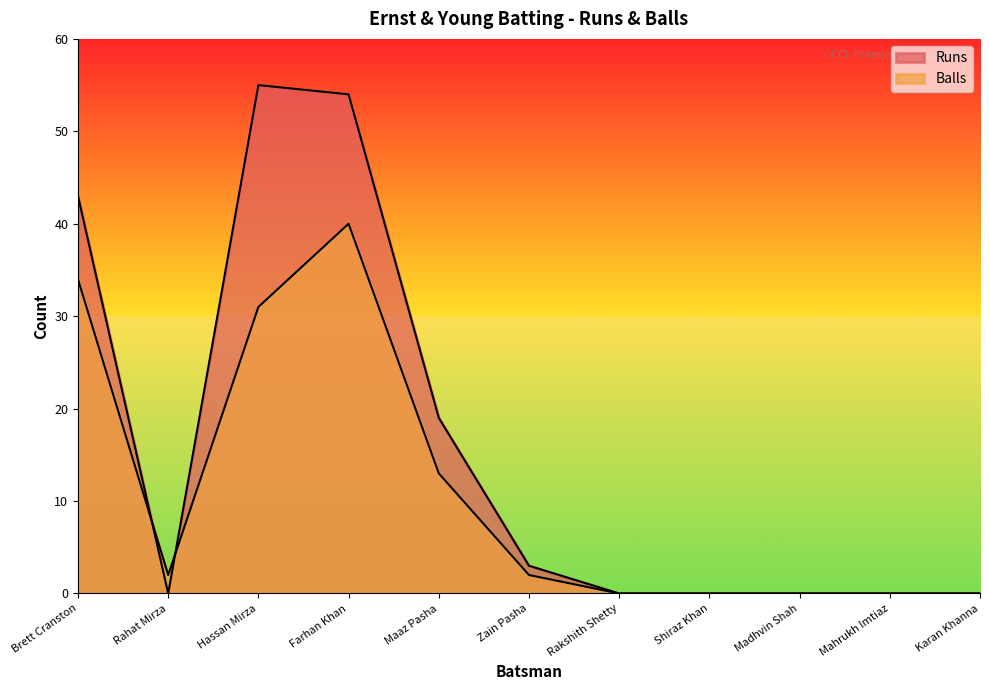

Does the chart display data point markers on the line(s)?

No